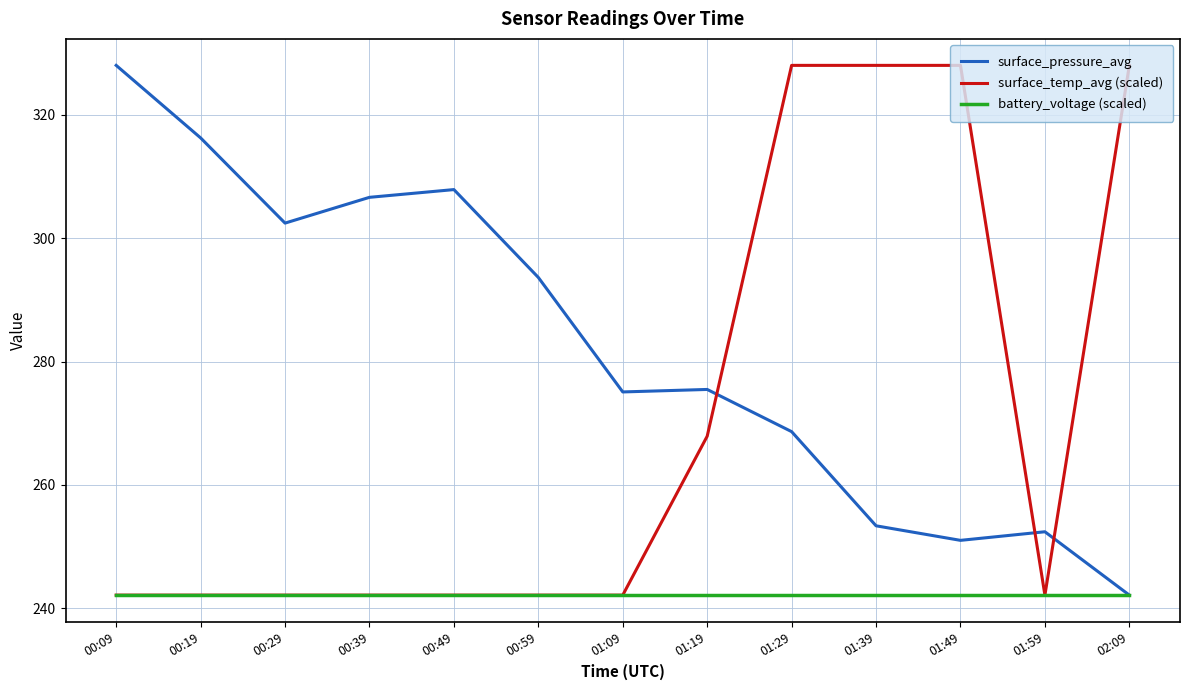

Which series changed the most between 00:29 and 01:49?

surface_temp_avg (scaled)